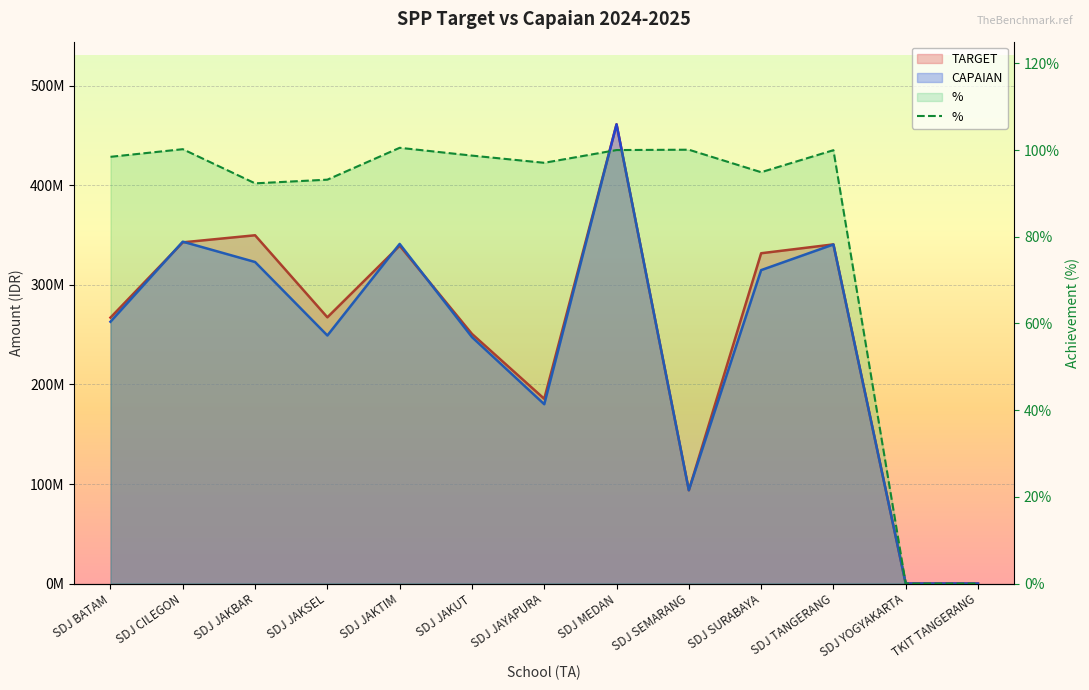

Which label corresponds to the smallest value in the chart?

SDJ YOGYAKARTA